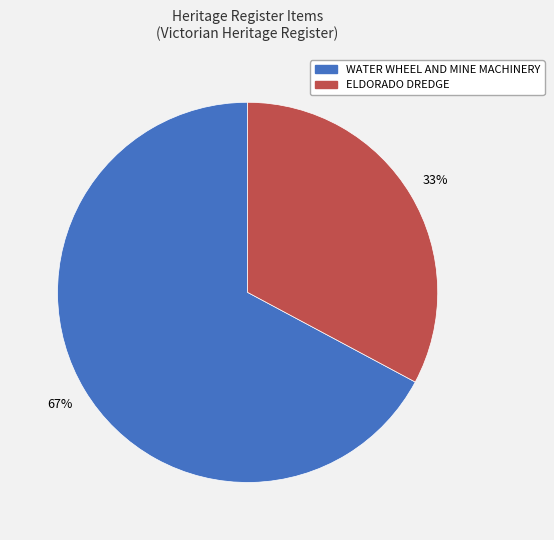

How many segments does this pie chart have?

2